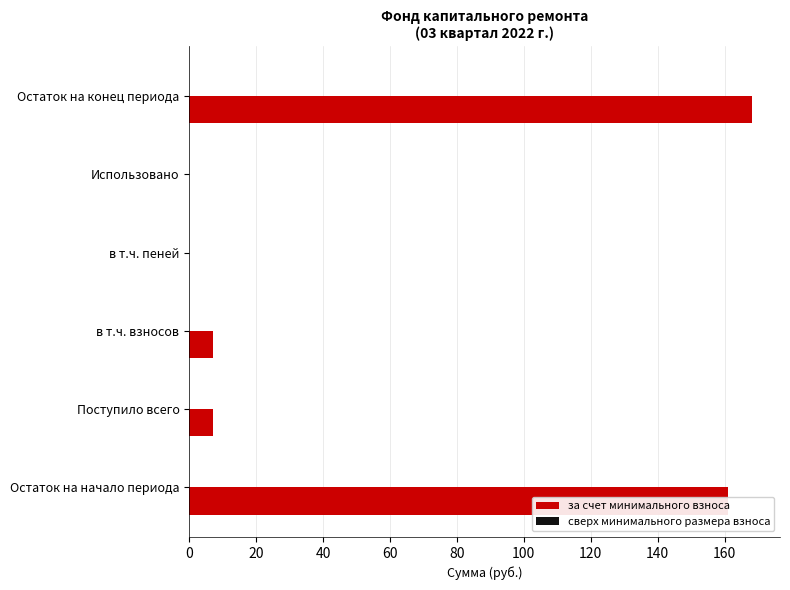

Between в т.ч. взносов and Остаток на конец периода, which is larger?

Остаток на конец периода